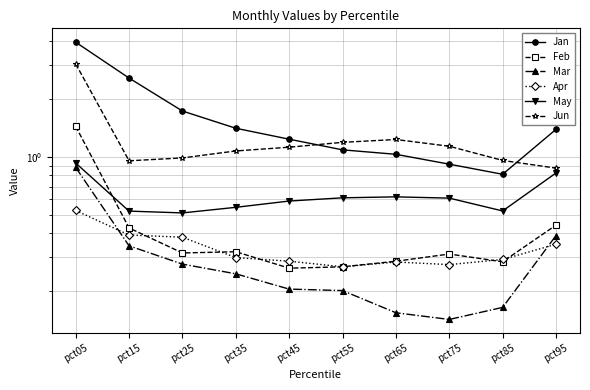

Is it true that Feb equals 0.3 at pct55?

True